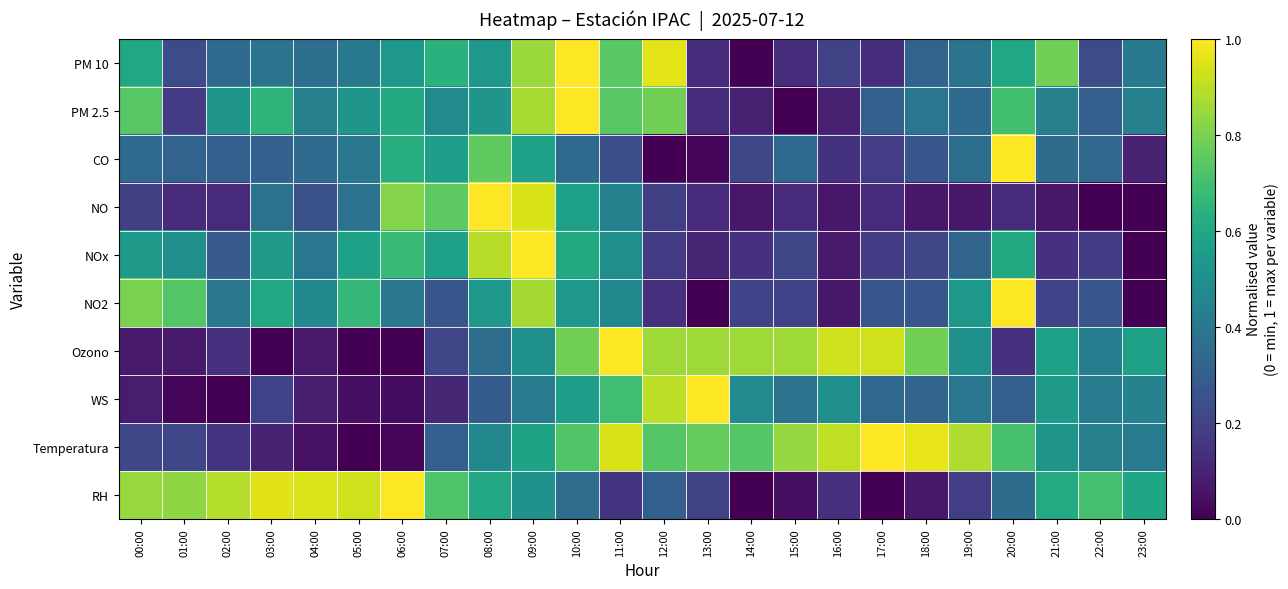

At which category is the sum across all series the highest?

09:00